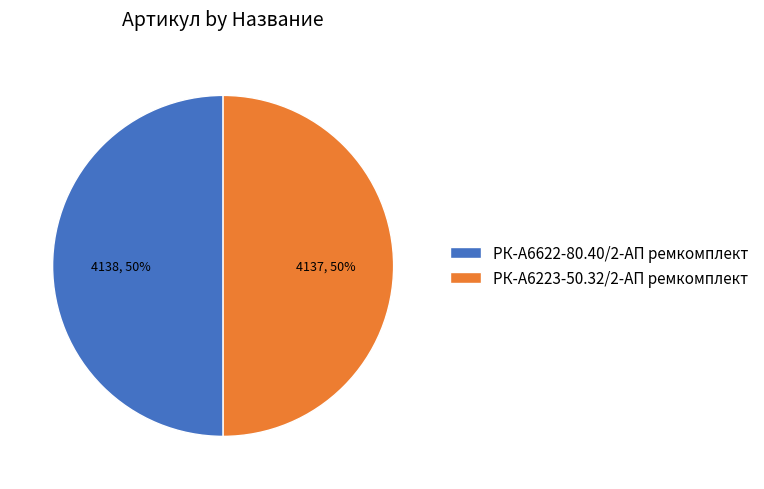

Is the sum of РК-А6622-80.40/2-АП ремкомплект and РК-А6223-50.32/2-АП ремкомплект greater than half?

Yes